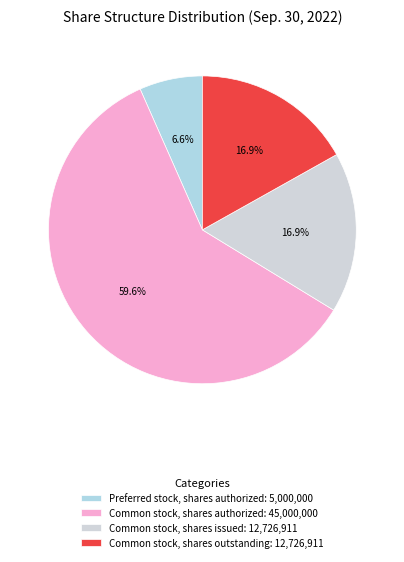

How many segments does this pie chart have?

4